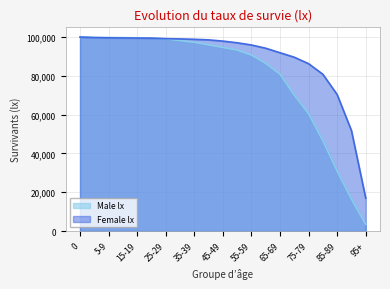

Does the chart have visible grid lines?

Yes